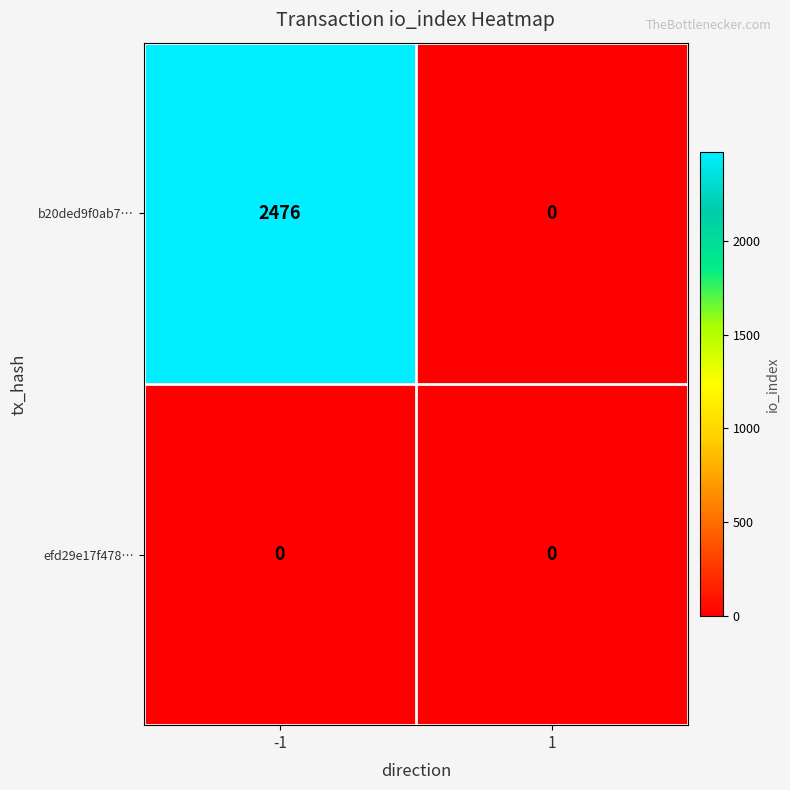

Rank the series by their maximum value, from lowest to highest.

efd29e17f478…, b20ded9f0ab7…